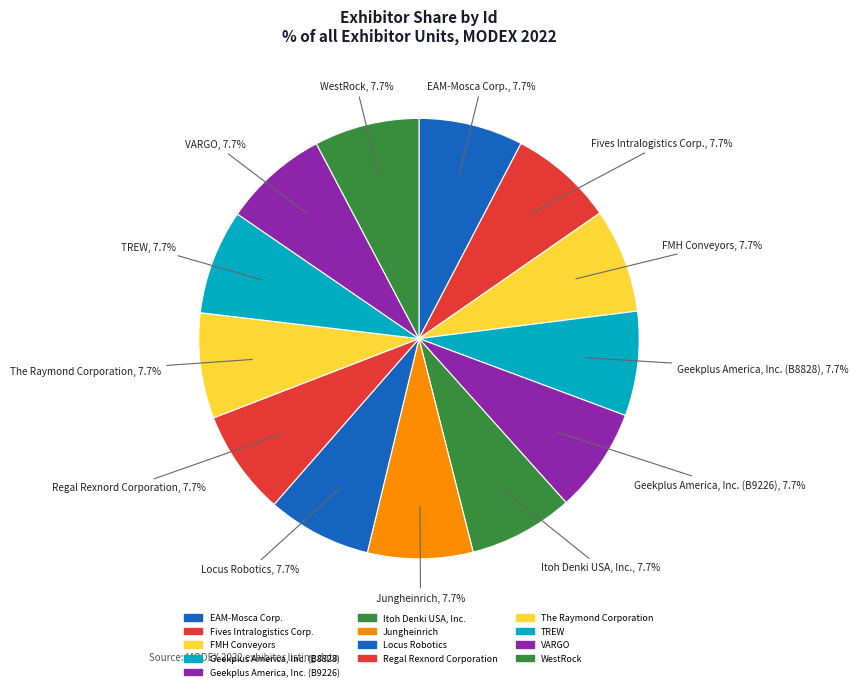

Which category has the biggest portion of the pie?

The Raymond Corporation